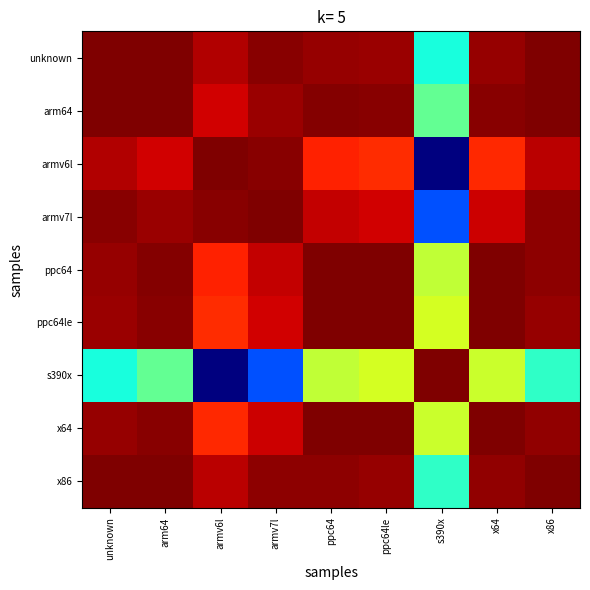

What is the greatest value displayed?

1.0